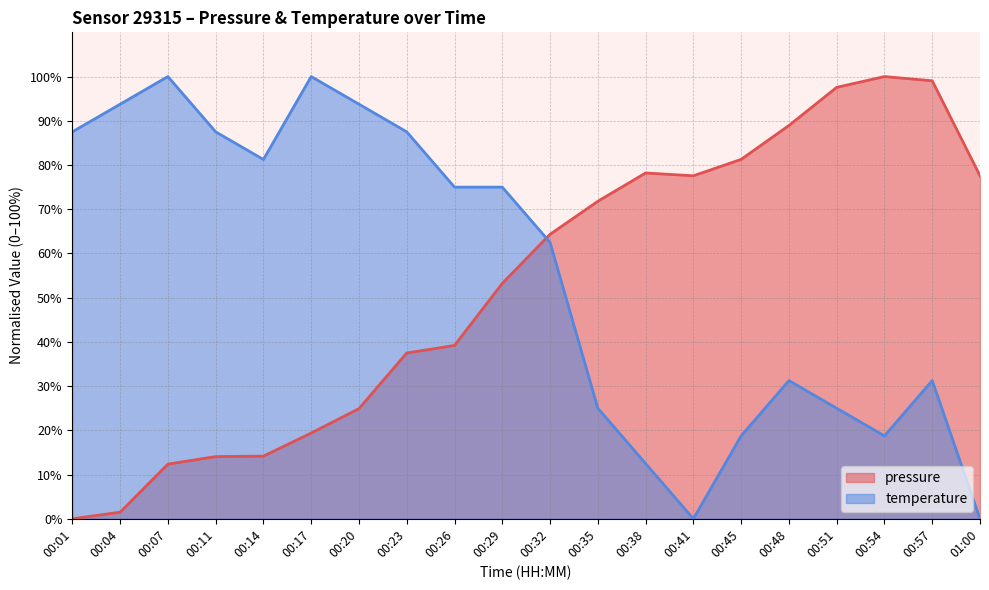

Reading left to right, what are all the values shown in this chart?

pressure: 00:01=0.0	00:04=1.5	00:07=12.4	00:11=14.1	00:14=14.2	00:17=19.4	00:20=24.9	00:23=37.5	00:26=39.2	00:29=53.2	00:32=64.3	00:35=71.8	00:38=78.2	00:41=77.6	00:45=81.3	00:48=88.9	00:51=97.6	00:54=100.0	00:57=99.0	01:00=77.6
temperature: 00:01=87.5	00:04=93.7	00:07=100.0	00:11=87.5	00:14=81.2	00:17=100.0	00:20=93.7	00:23=87.5	00:26=75.0	00:29=75.0	00:32=62.5	00:35=25.0	00:38=12.5	00:41=0.0	00:45=18.7	00:48=31.2	00:51=25.0	00:54=18.7	00:57=31.2	01:00=0.0